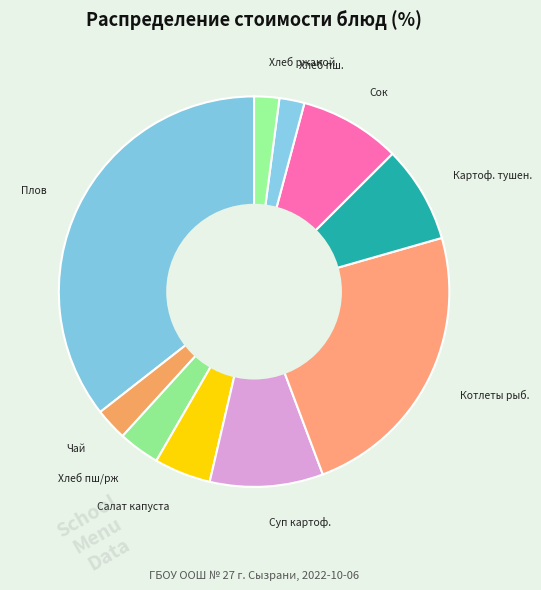

Does any single category account for the majority?

No